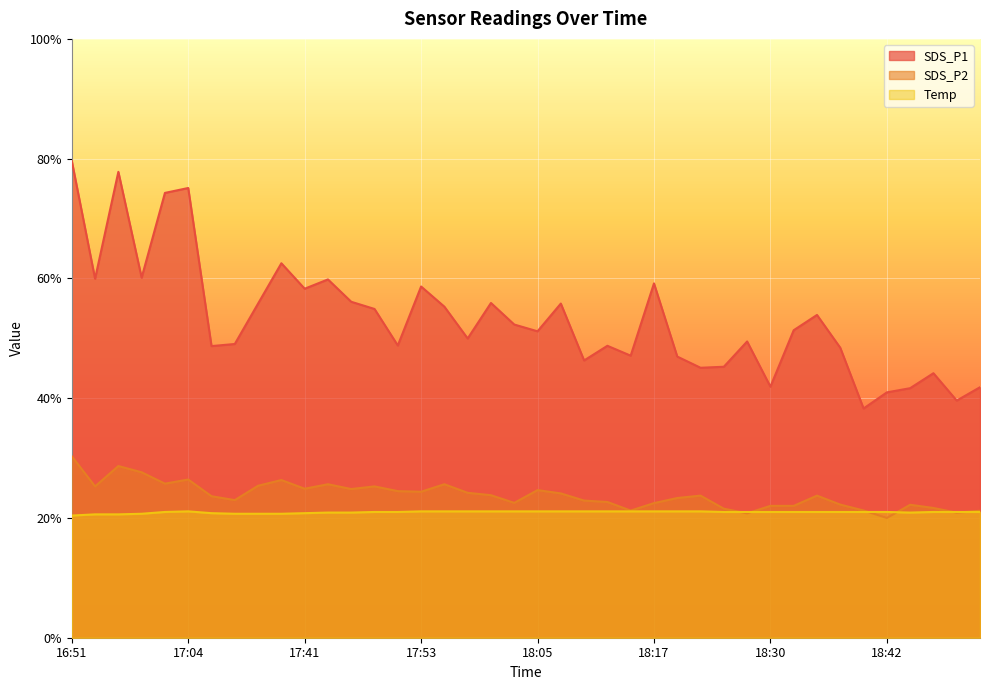

How many lines are shown in the chart?

3